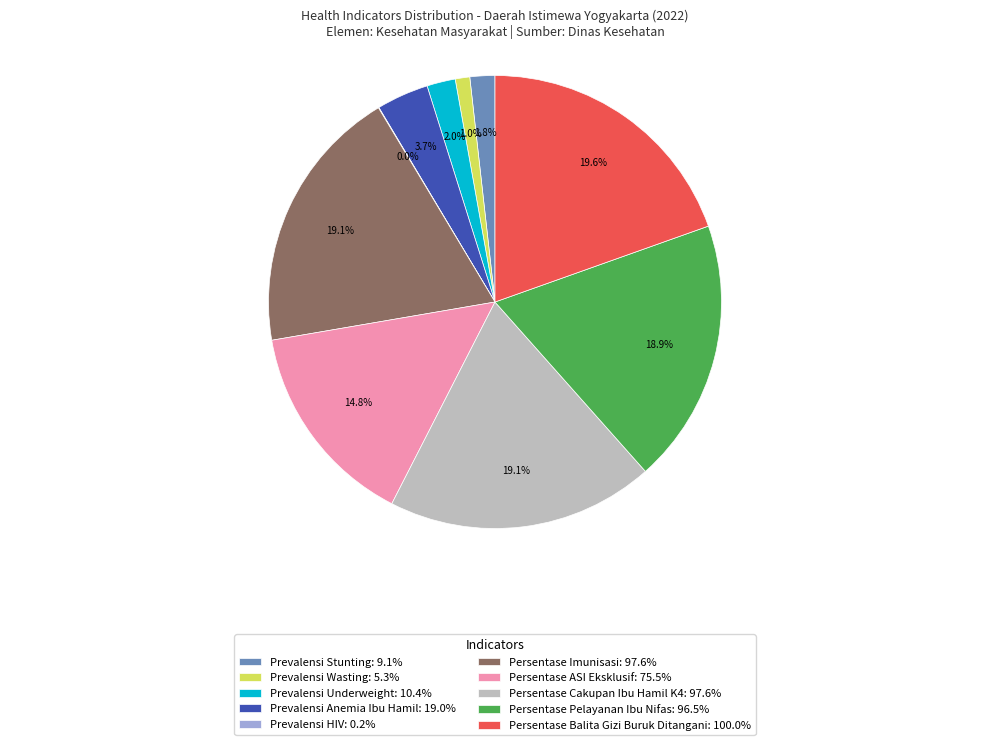

To the nearest percent, what is the difference between the largest and smallest slice percentages?

20%